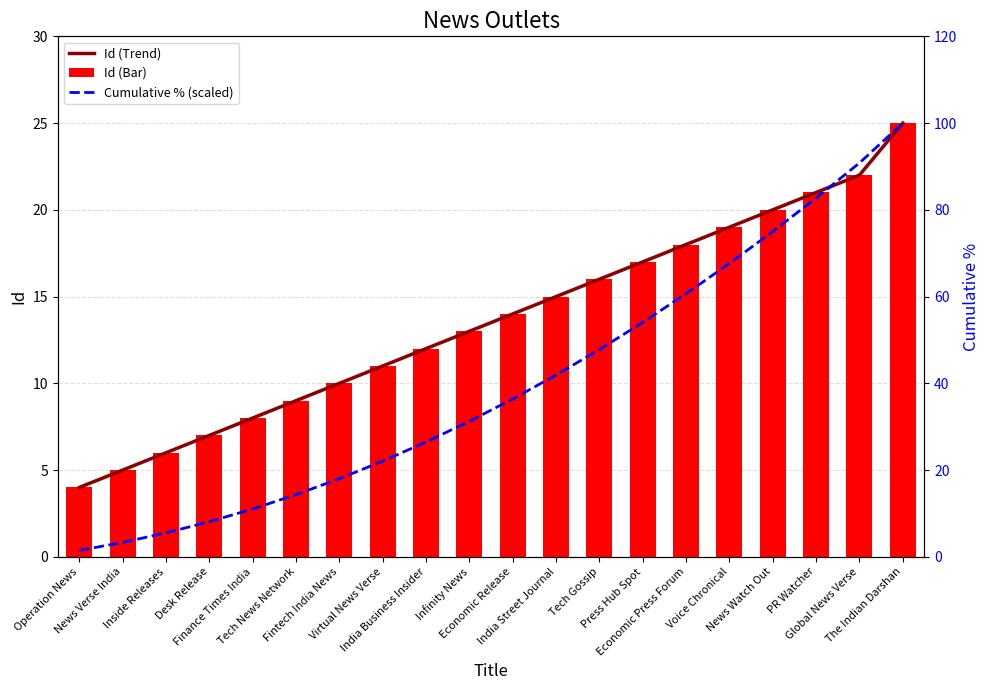

What is the label of the 10th bar from the left?

Infinity News